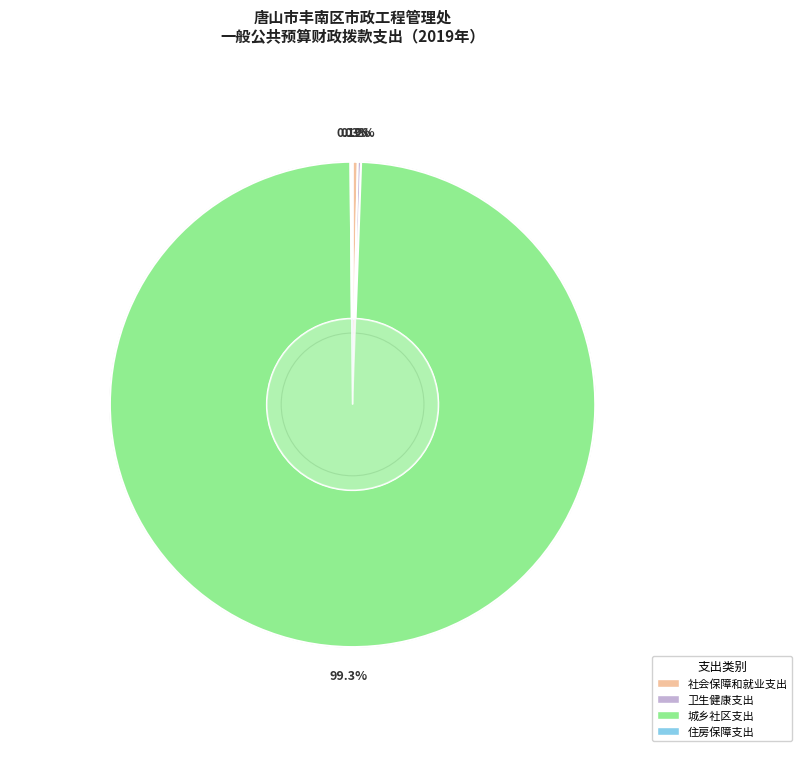

Is it true that 城乡社区支出 is 99% of the pie?

True